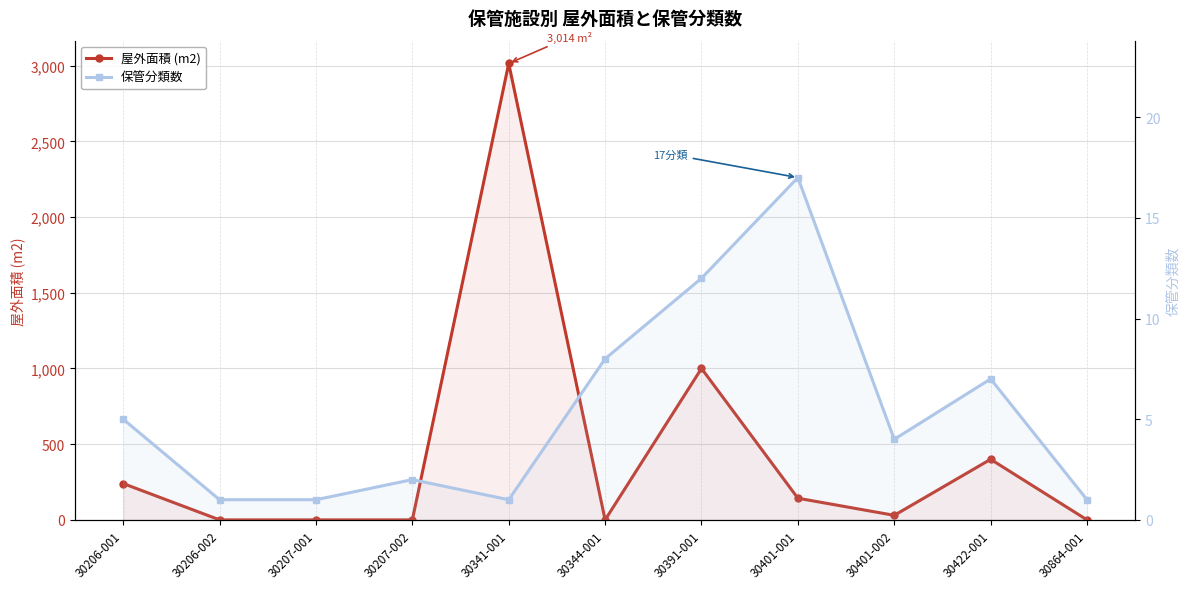

After their last crossing, which series has the higher values: 保管分類数 or 屋外面積 (m2)?

保管分類数